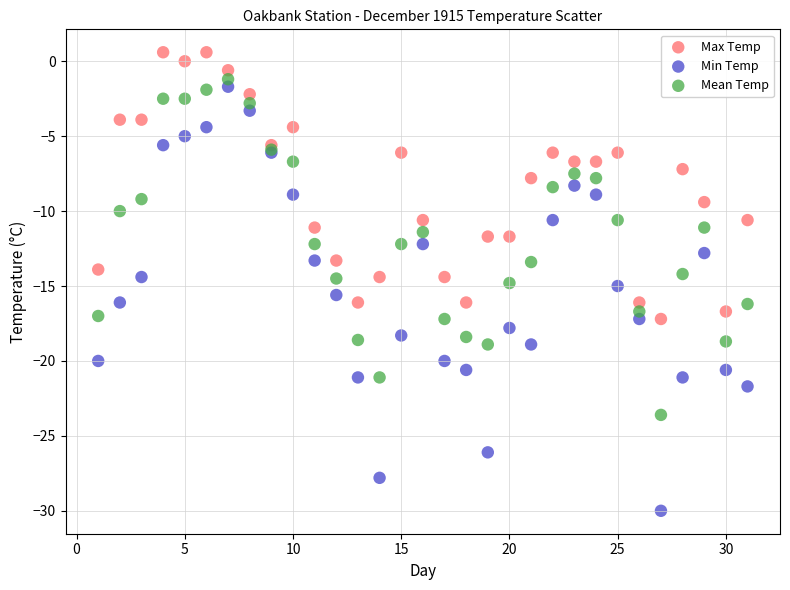

Which series contains the lowest Y value?

Min Temp